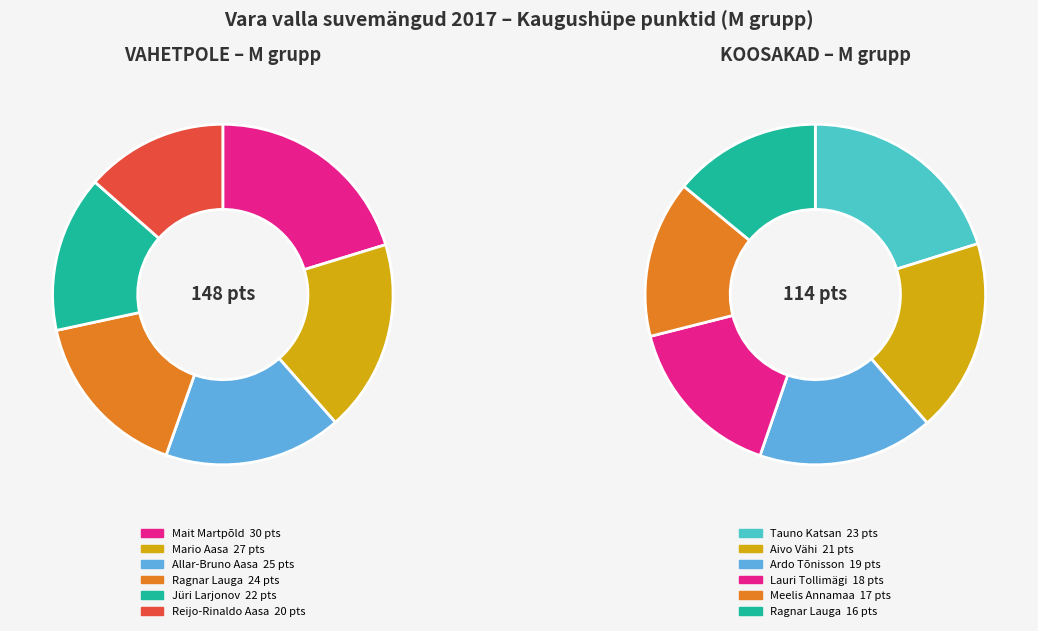

The Mario Aasa slice represents 18% of the pie. True or false?

True